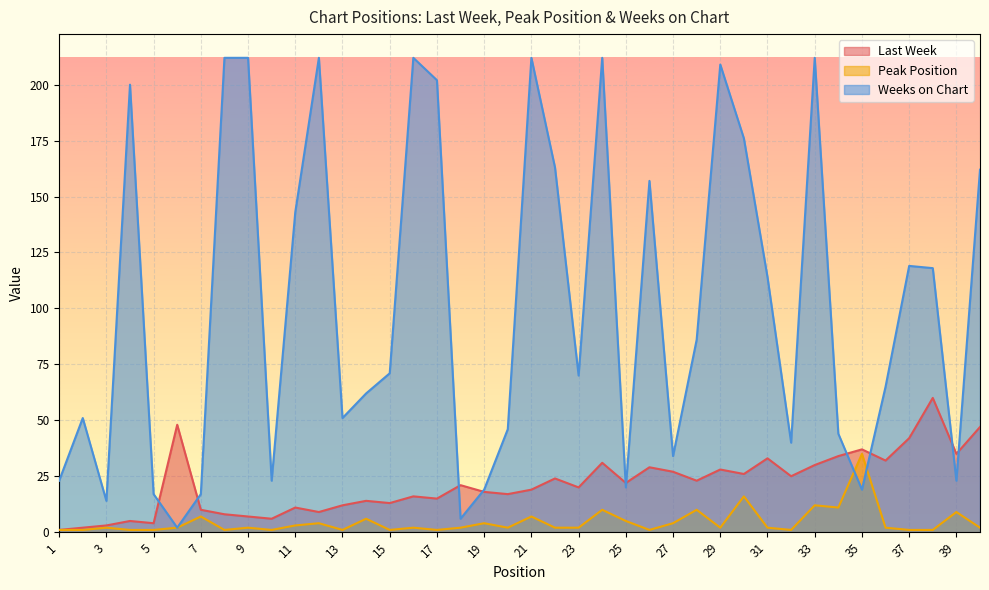

What is the value of the Last Week point at the 38th from the left?

60